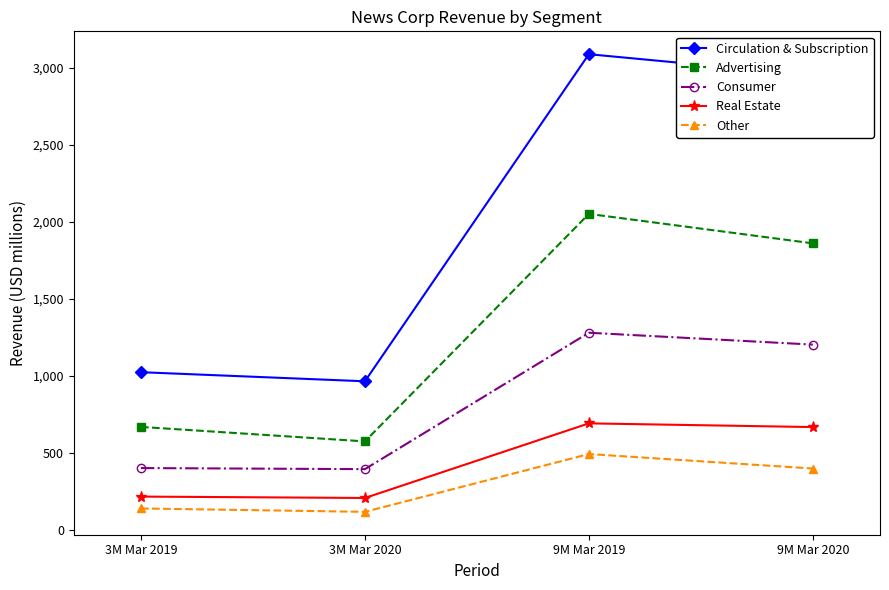

Is this an area chart (filled region under the line)?

No